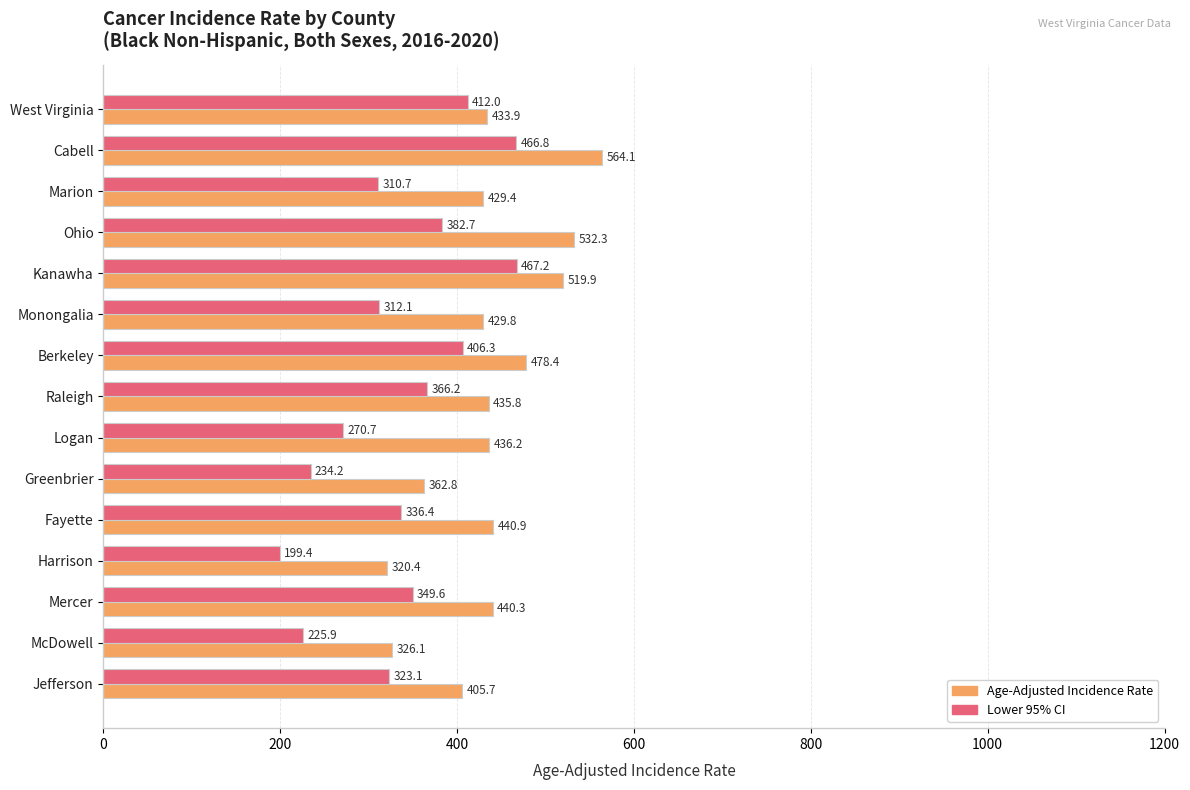

The value of Age-Adjusted Incidence Rate at Kanawha is 324.7. True or false?

False